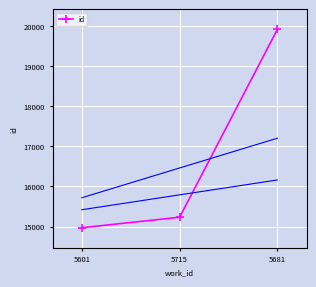

What is the change in value from 5601 to 5715?

+262